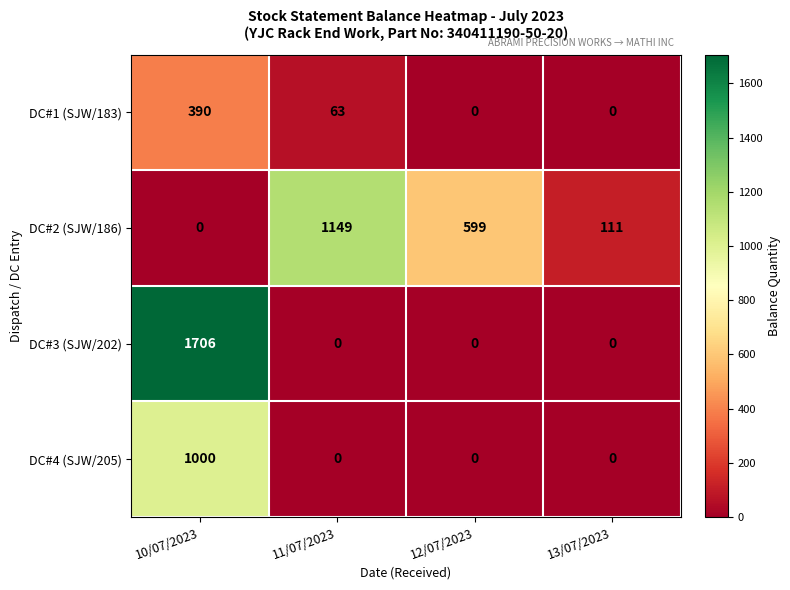

Between 10/07/2023 and 13/07/2023, which series saw the biggest shift?

DC#3 (SJW/202)